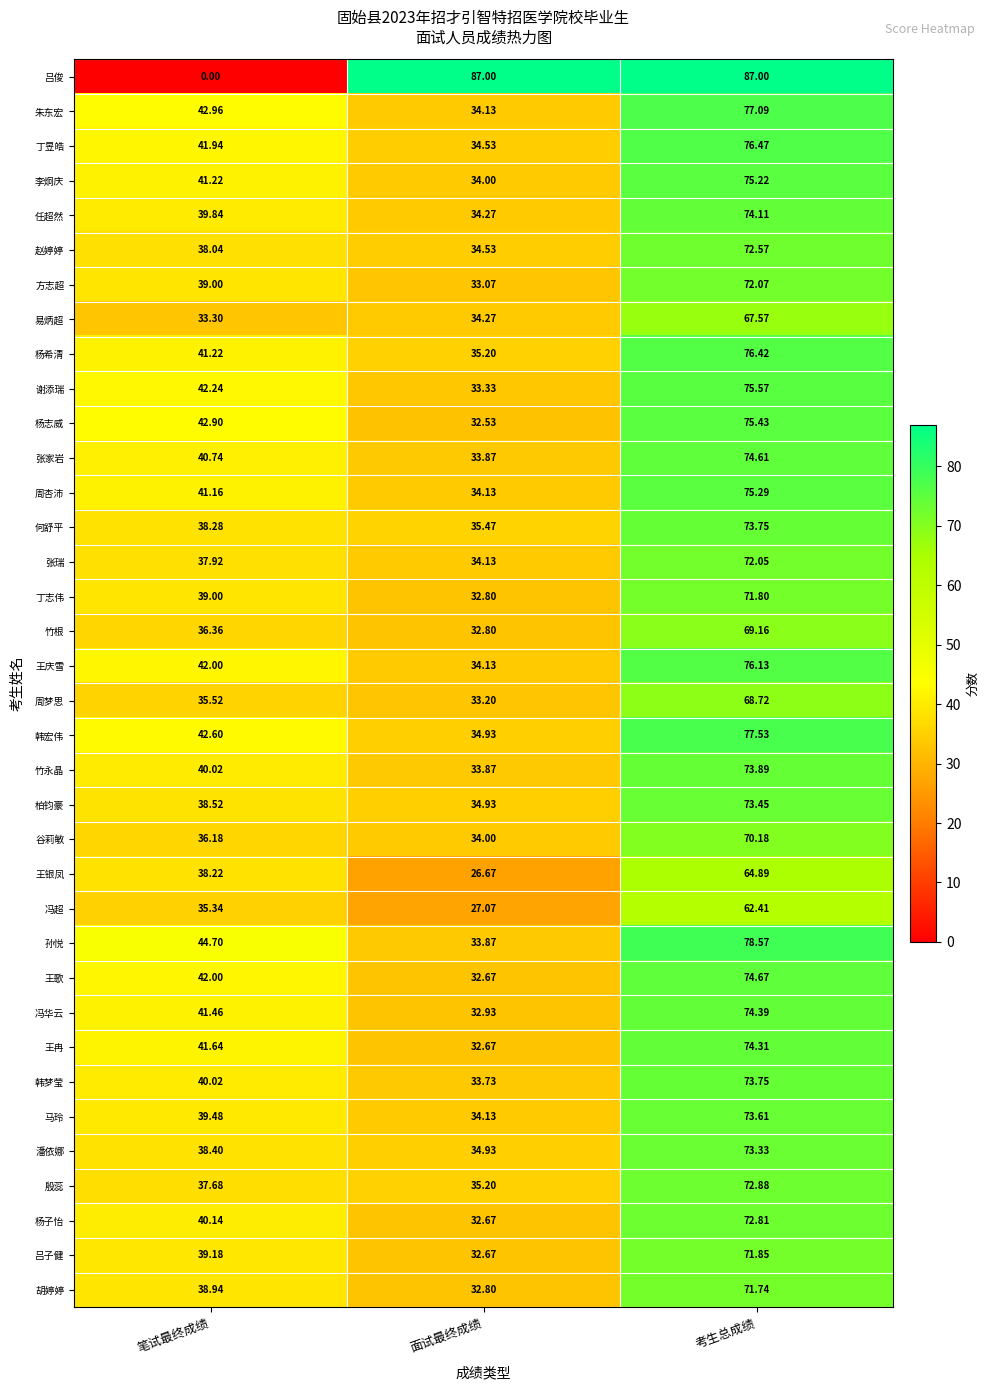

Which label corresponds to the smallest value in the chart?

笔试最终成绩